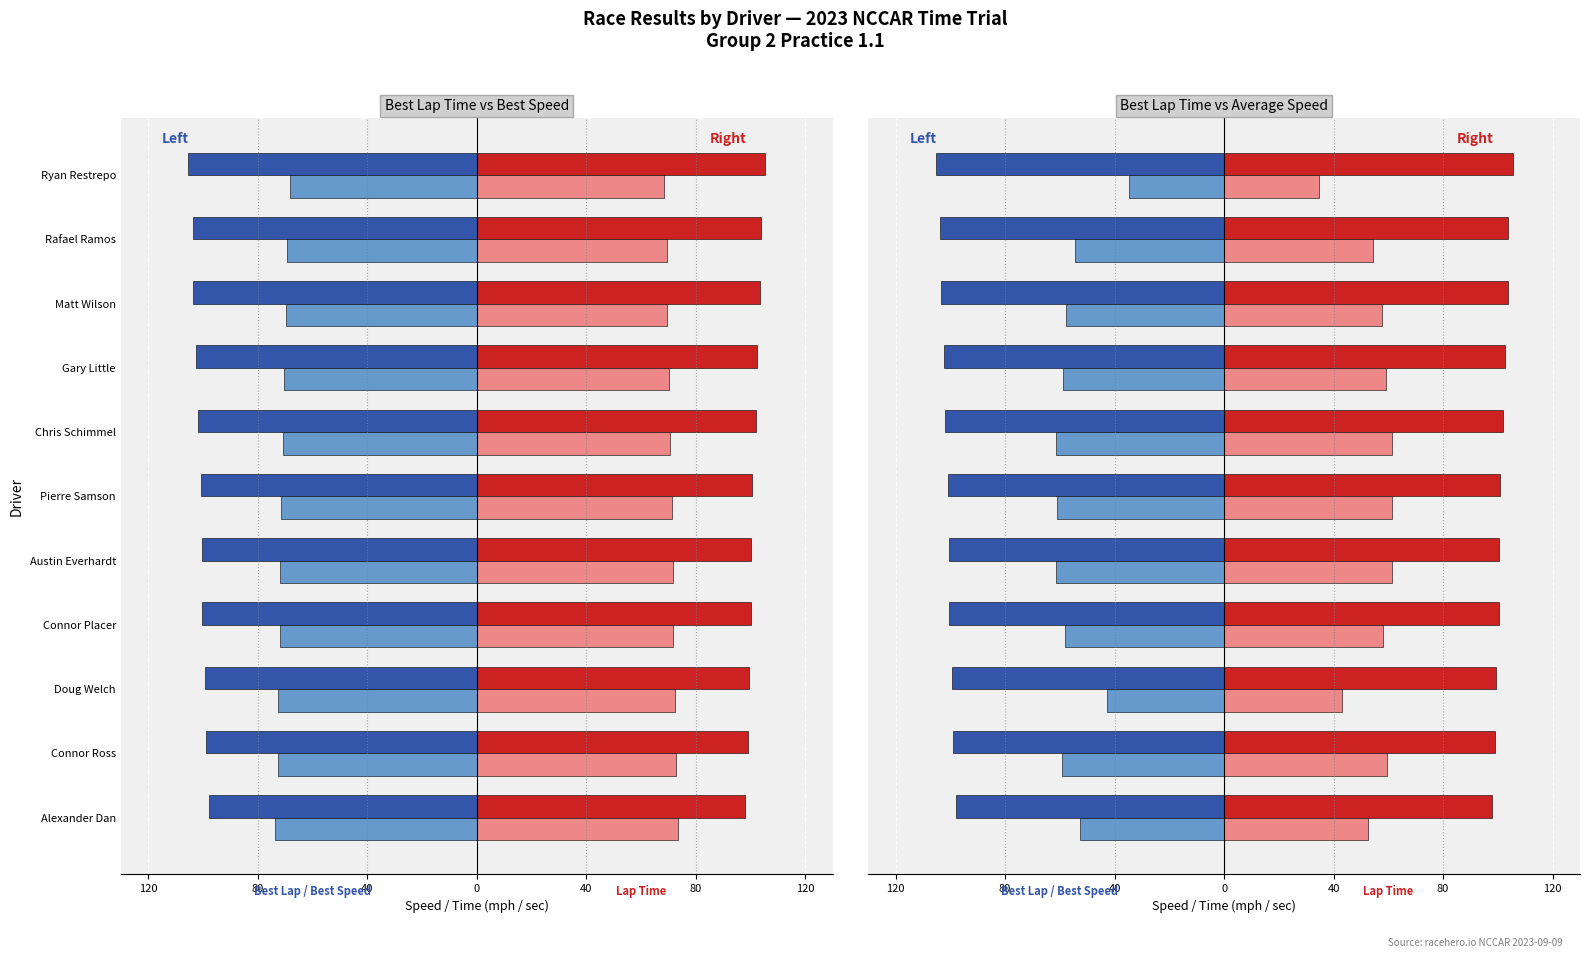

Between Connor Ross and Chris Schimmel, which series saw the biggest shift?

Best Lap time